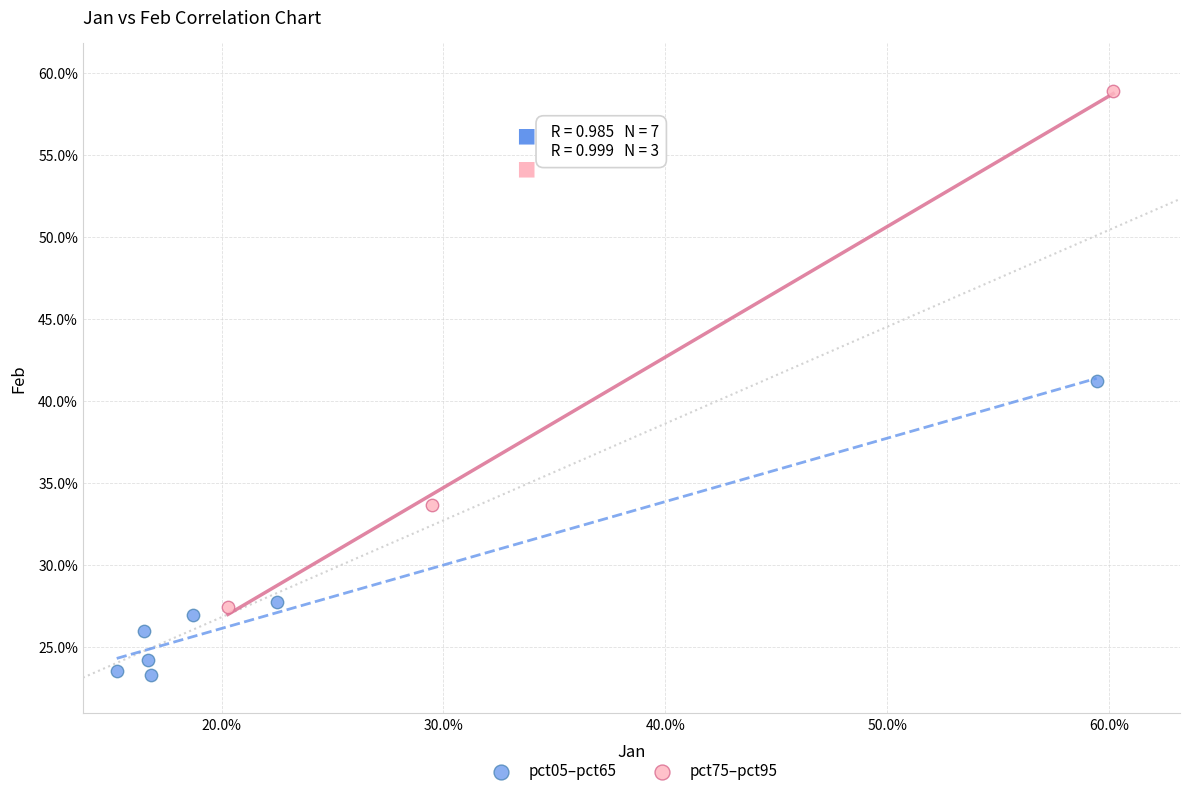

What are all the series names shown in the legend?

pct05–pct65, pct75–pct95